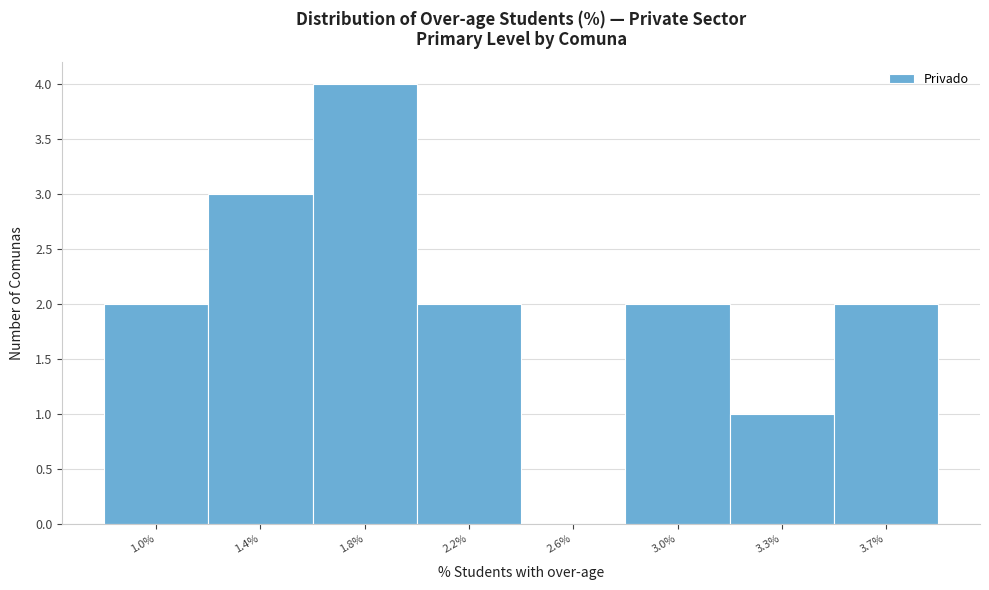

Reading left to right, extract all data points from this chart.

1.0%=2	1.4%=3	1.8%=4	2.2%=2	2.6%=0	3.0%=2	3.3%=1	3.7%=2